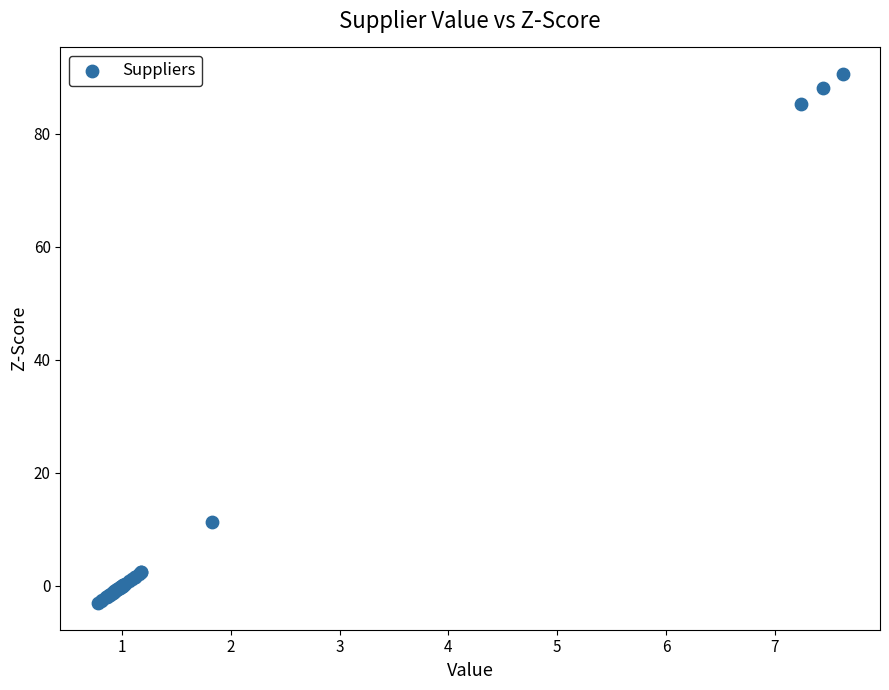

What Y value in the scatter plot is closest to 43?

11.3